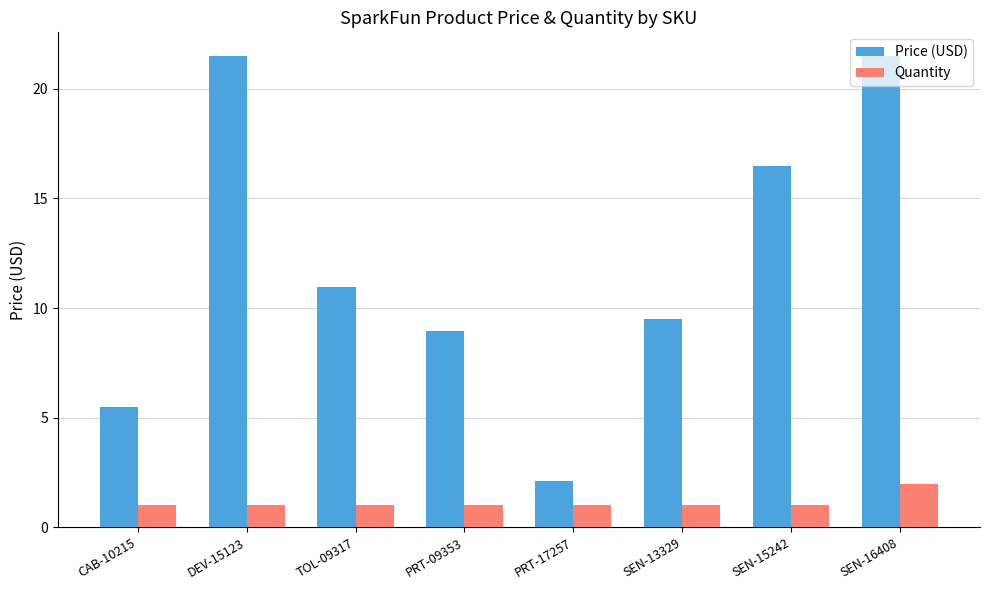

What is the label of the 1st bar from the right?

SEN-16408